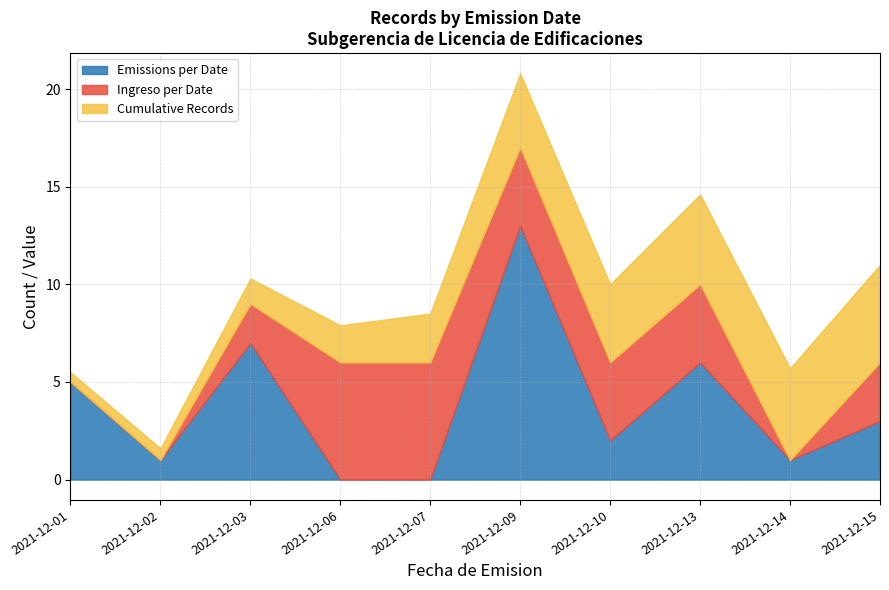

Is the value of Emissions Count at 2021-12-01 greater than the value of Ingreso Count at 2021-12-06?

No